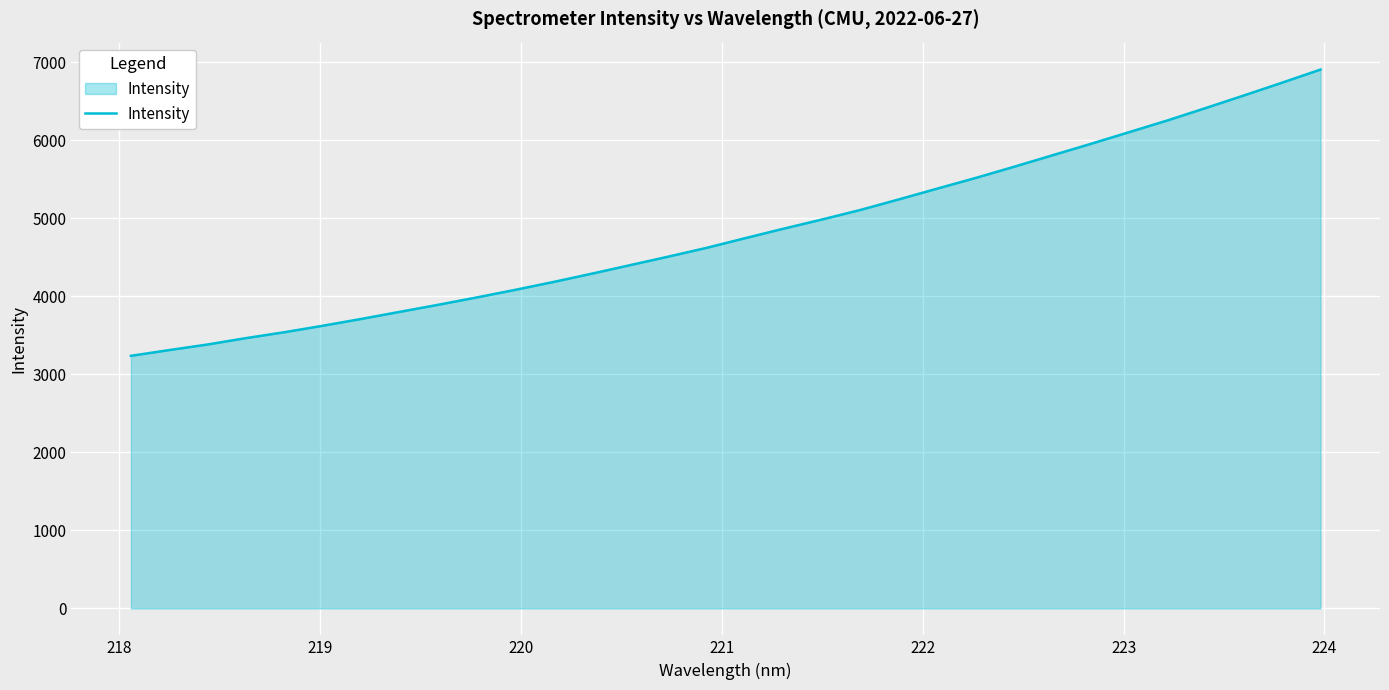

Count the number of values greater than 4746.

16